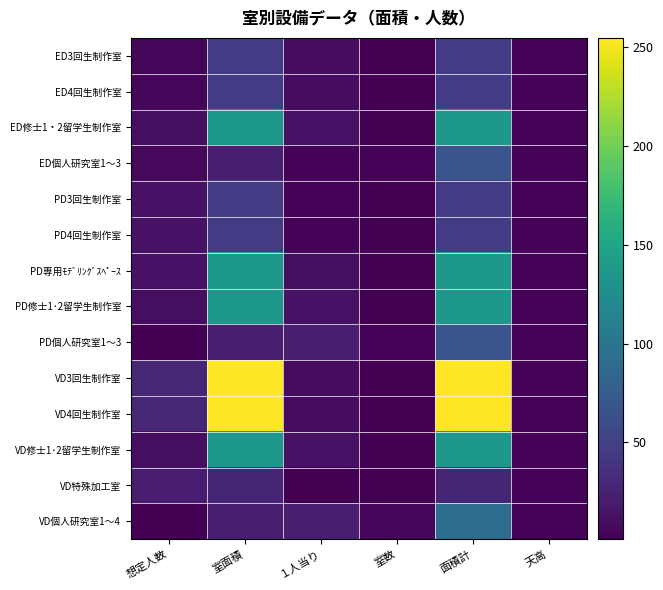

How many categories are shown in the chart?

6